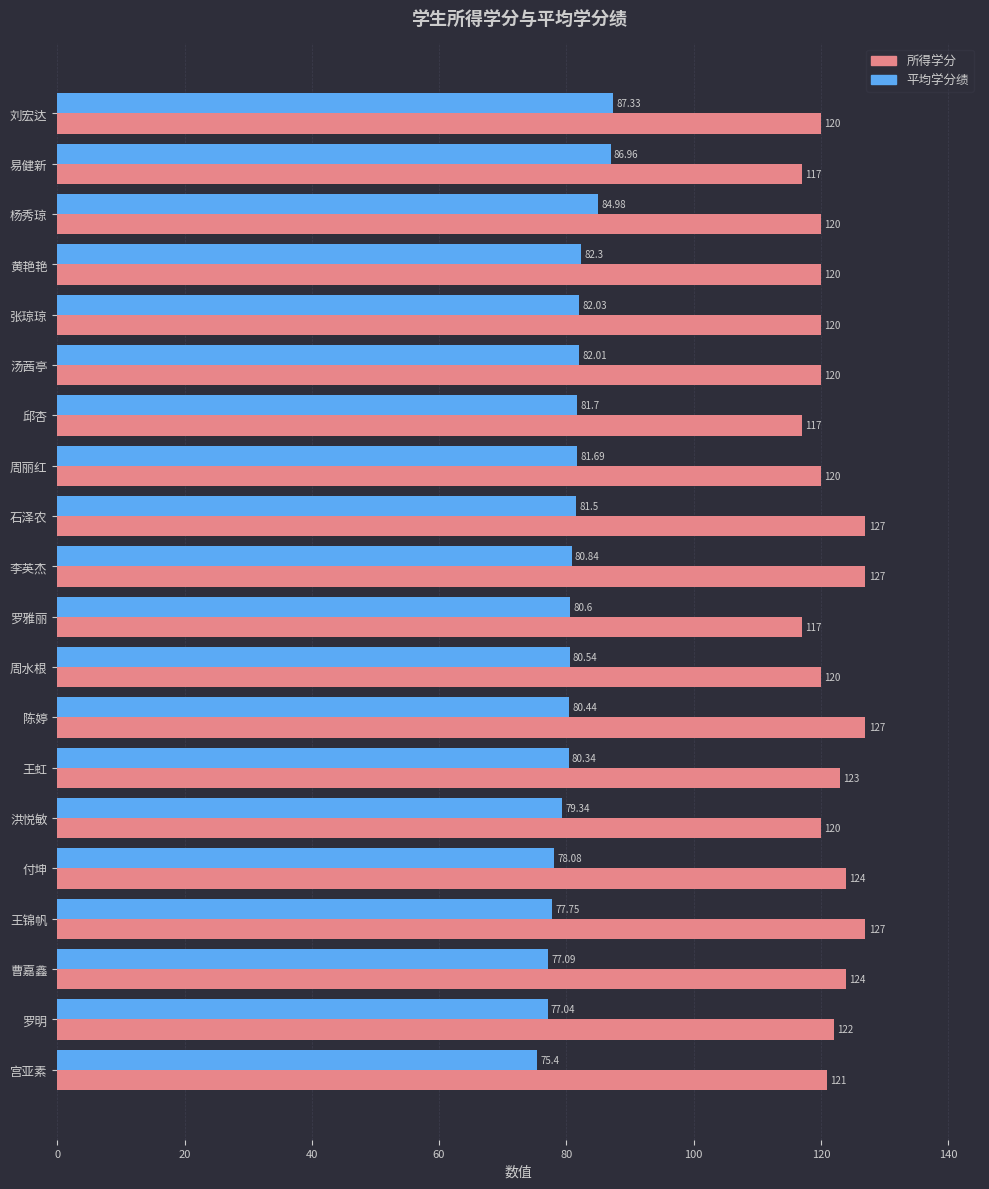

Which series has the largest total across all categories?

所得学分